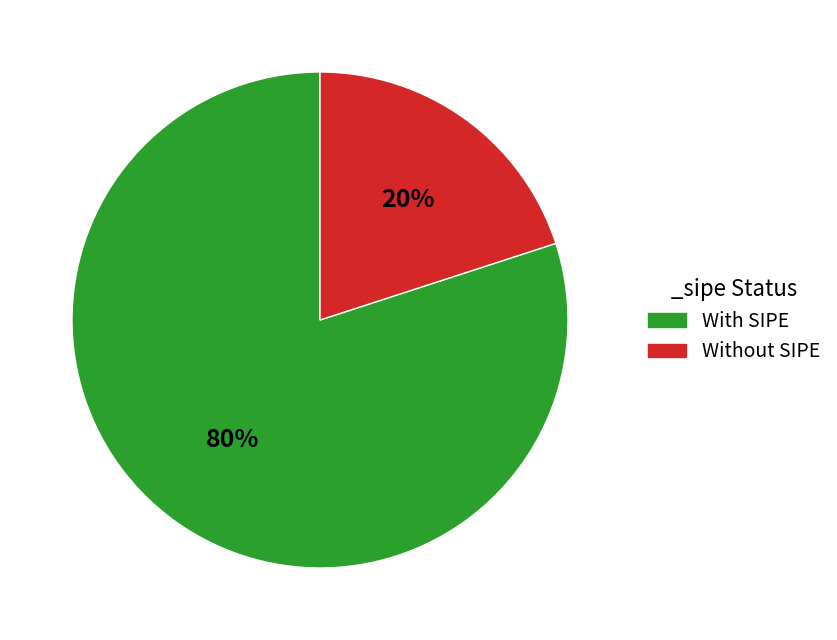

Rank the categories by value from highest to lowest.

With SIPE, Without SIPE